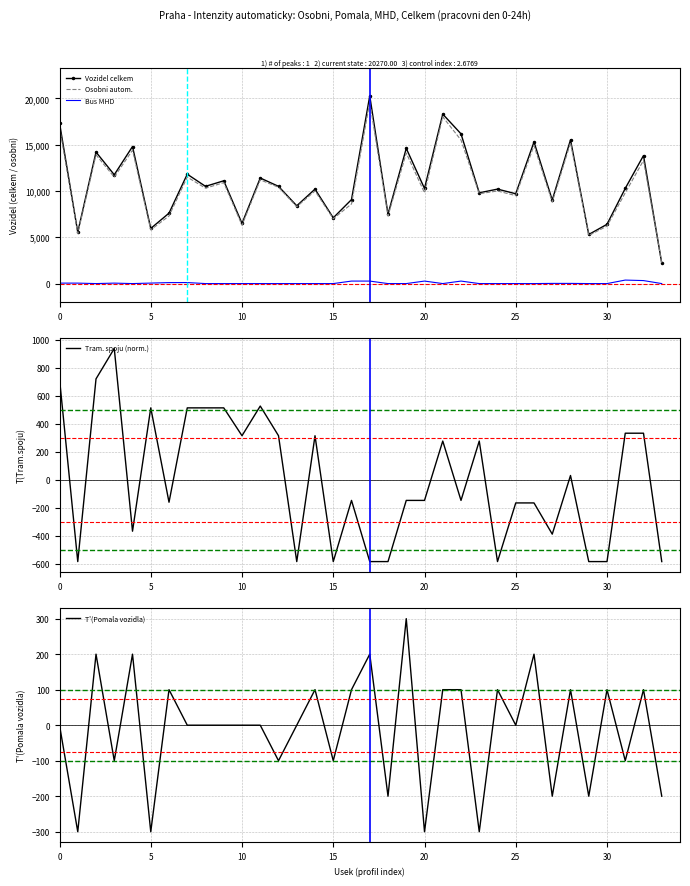

How many positive values does the T'(Pomala vozidla) series have?

14